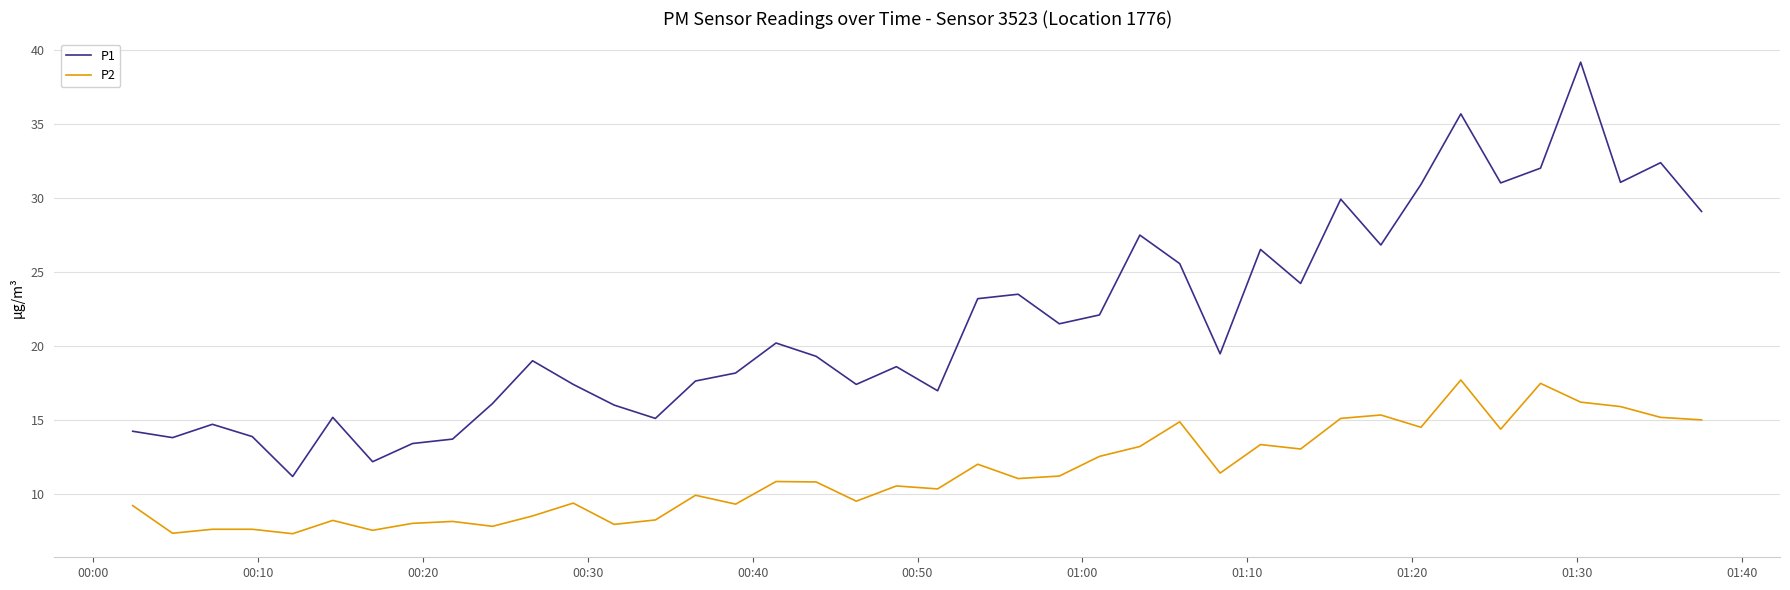

Which series has the largest total across all categories?

P1